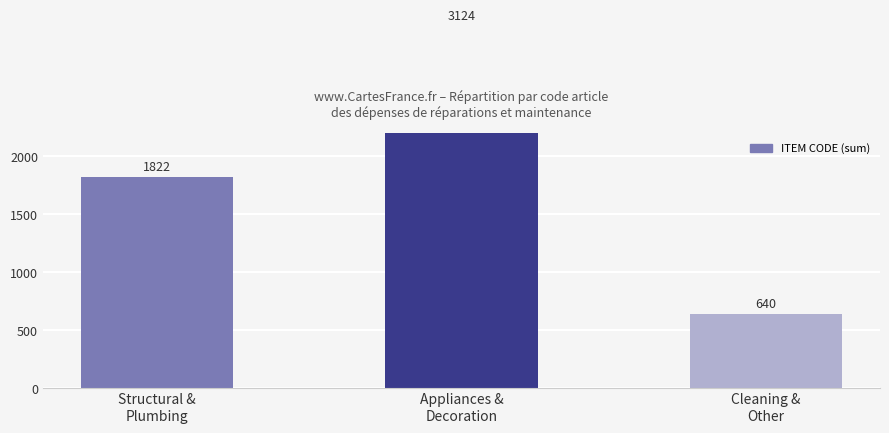

List the labels in order of value, smallest first.

Cleaning &
Other, Structural &
Plumbing, Appliances &
Decoration